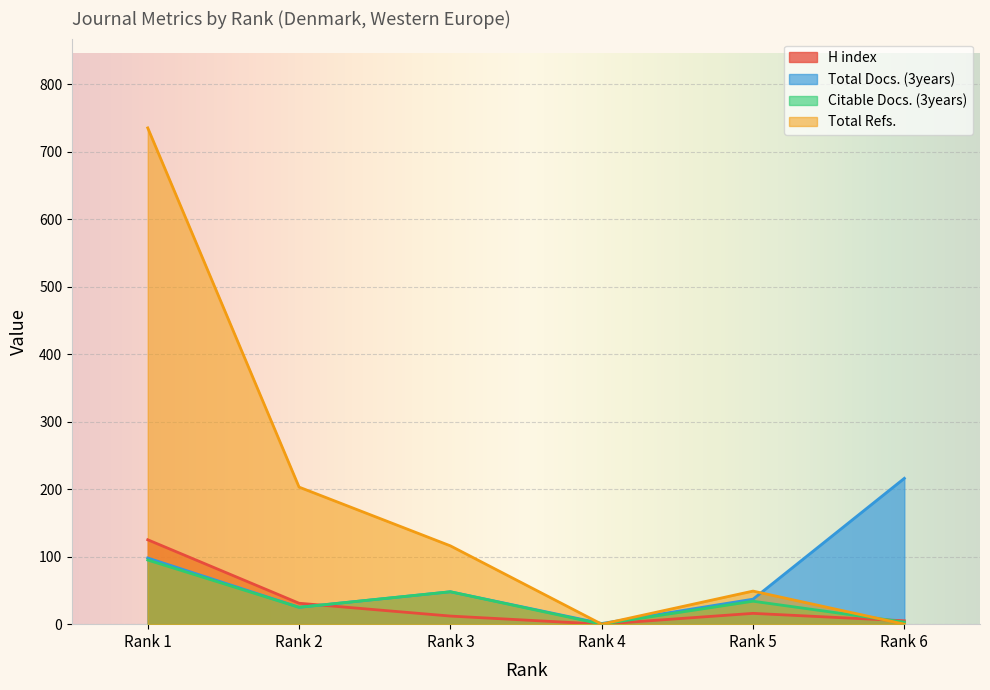

Reading left to right, transcribe all the data shown in this chart.

H index: 125	31	12	0	16	5
Total Docs. (3years): 98	25	48	1	37	216
Citable Docs. (3years): 95	25	48	0	34	3
Total Refs.: 735	203	116	0	49	0